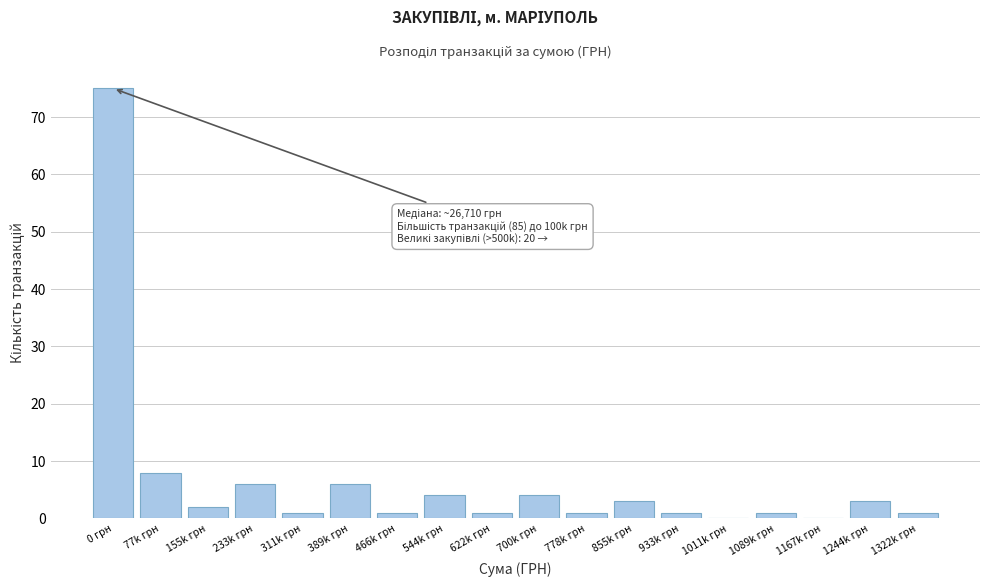

Reading left to right, extract all data points from this chart.

0 грн=75	77k грн=8	155k грн=2	233k грн=6	311k грн=1	389k грн=6	466k грн=1	544k грн=4	622k грн=1	700k грн=4	778k грн=1	855k грн=3	933k грн=1	1011k грн=0	1089k грн=1	1167k грн=0	1244k грн=3	1322k грн=1